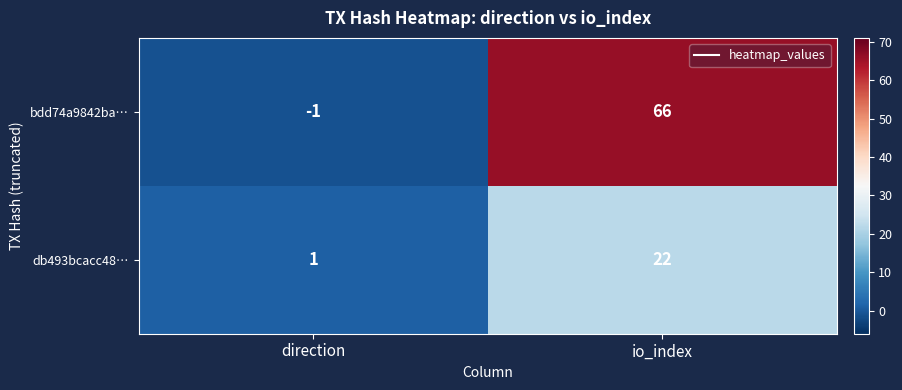

Reading left to right, extract all data points from this chart.

bdd74a9842ba…: direction=-1	io_index=66
db493bcacc48…: direction=1	io_index=22